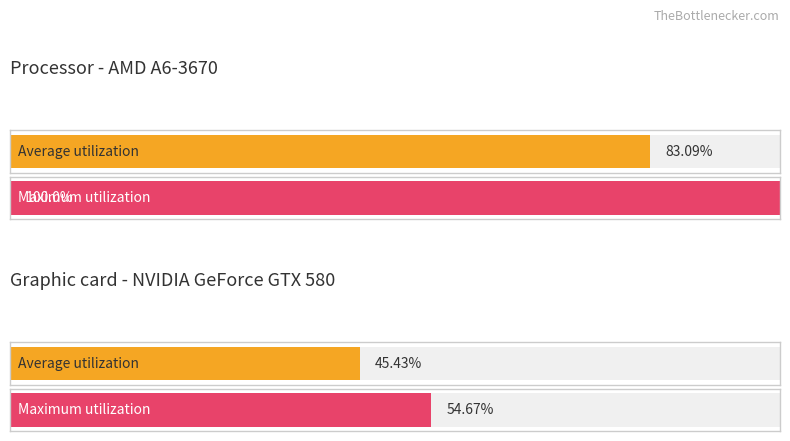

How many distinct data groups are displayed?

2